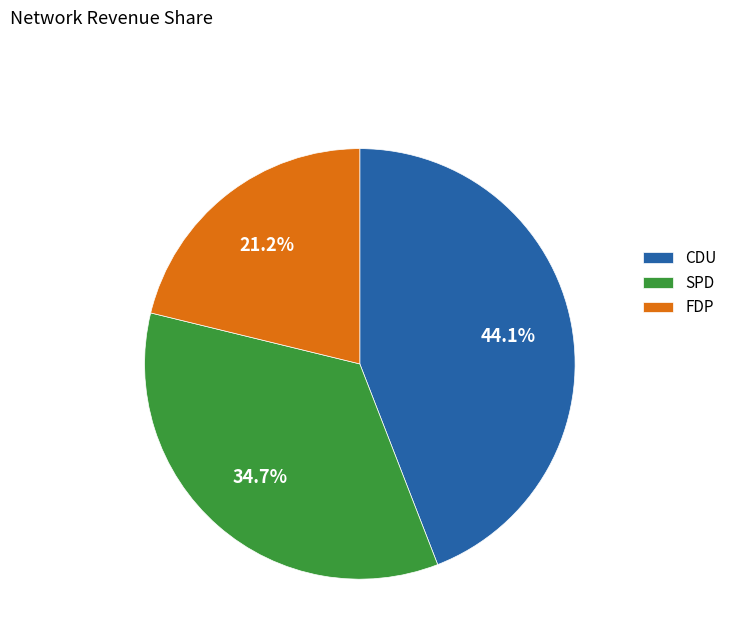

Which slice is the largest?

CDU